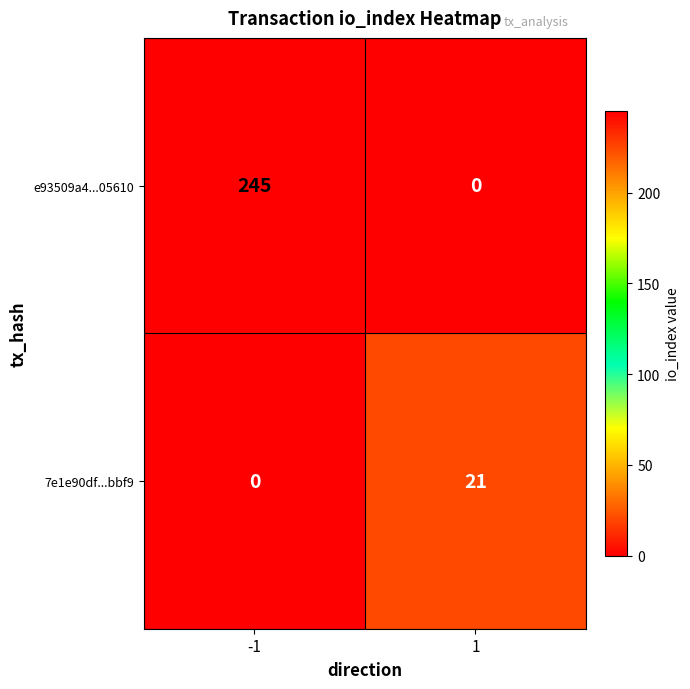

List the series in order of their peak value, highest first.

e93509a4...05610, 7e1e90df...bbf9